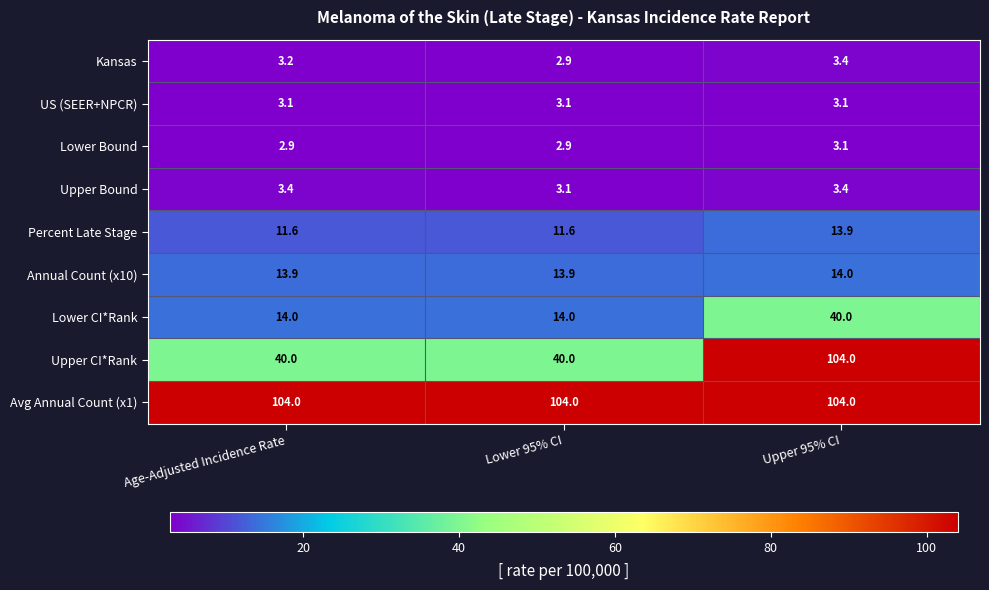

Which series has the largest range (max minus min)?

Upper CI*Rank